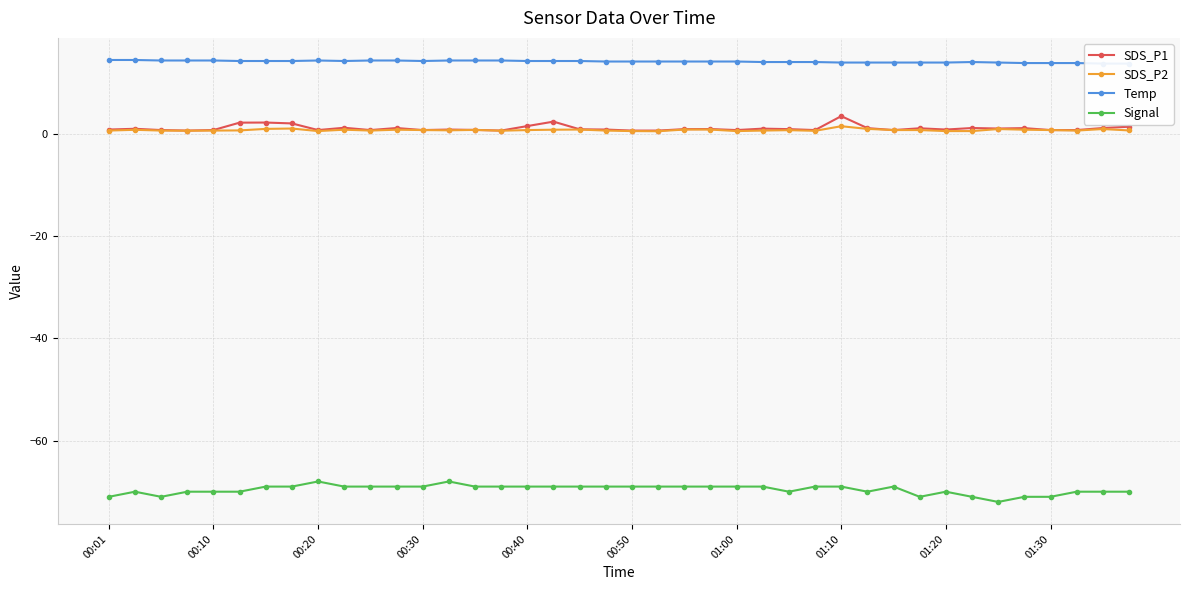

The SDS_P1 series shows 1.0 at 15. True or false?

False